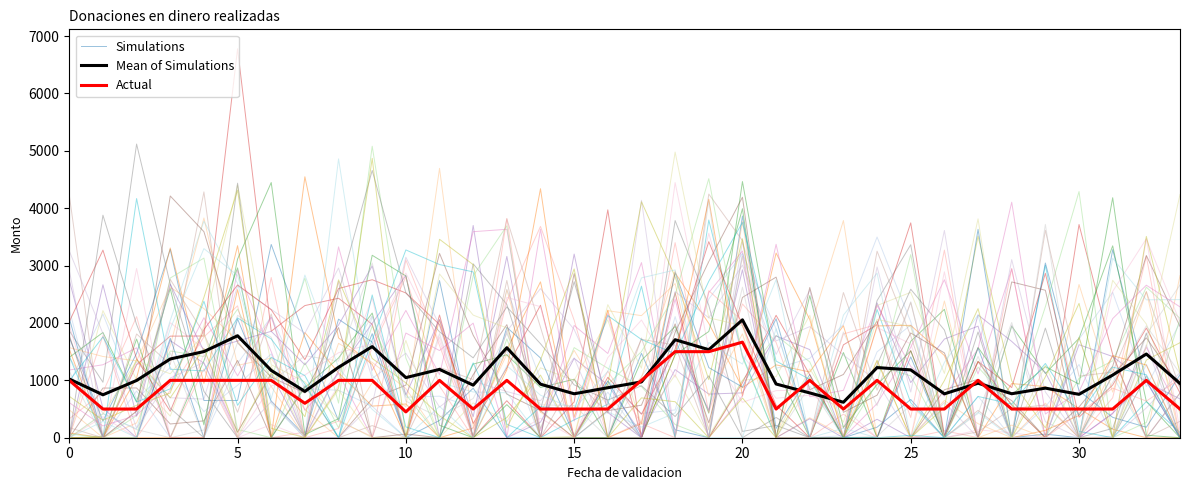

How many interior local valleys does the Actual series have?

5